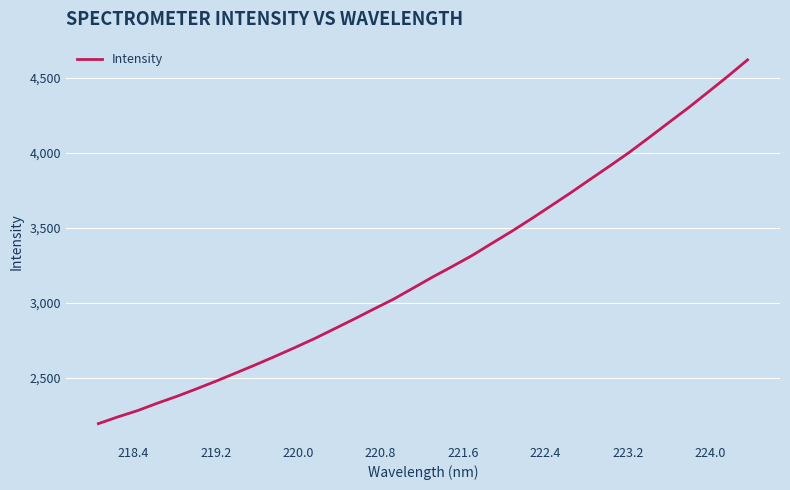

What is the maximum value shown in the chart?

4621.0